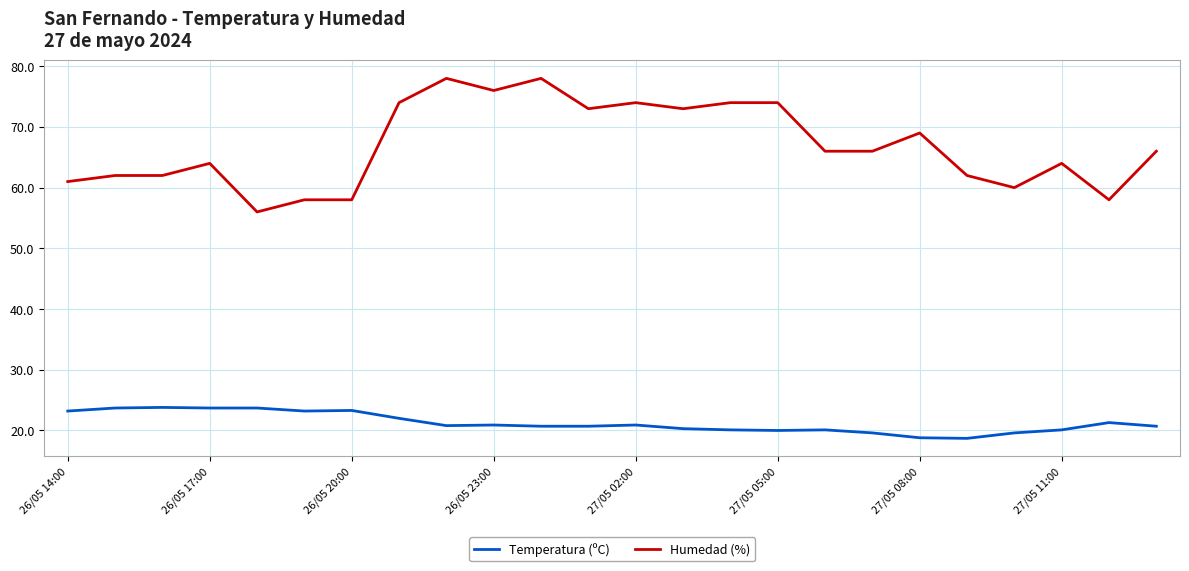

Which series has the largest range (max minus min)?

Humedad (%)